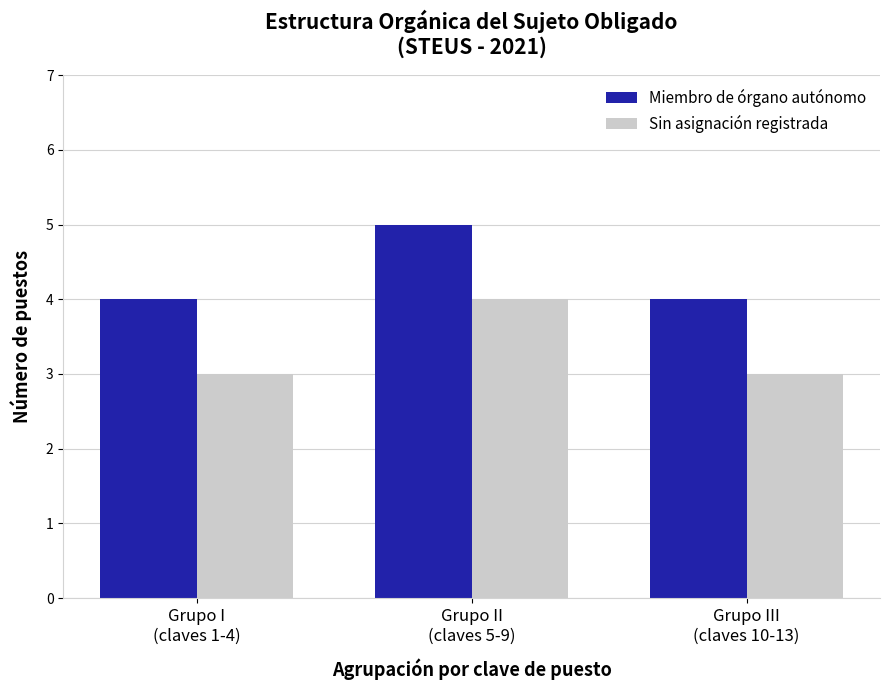

Are the bars horizontal?

No